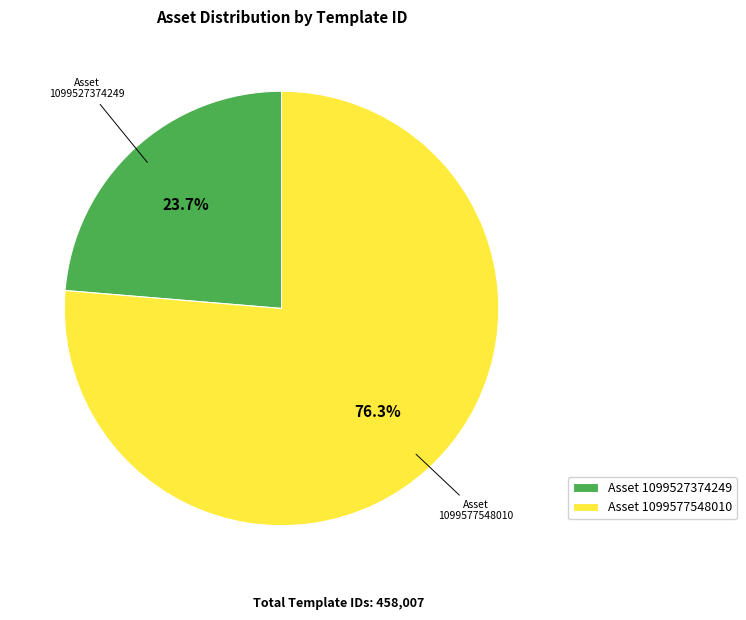

Which category accounts for the majority?

Asset 1099577548010